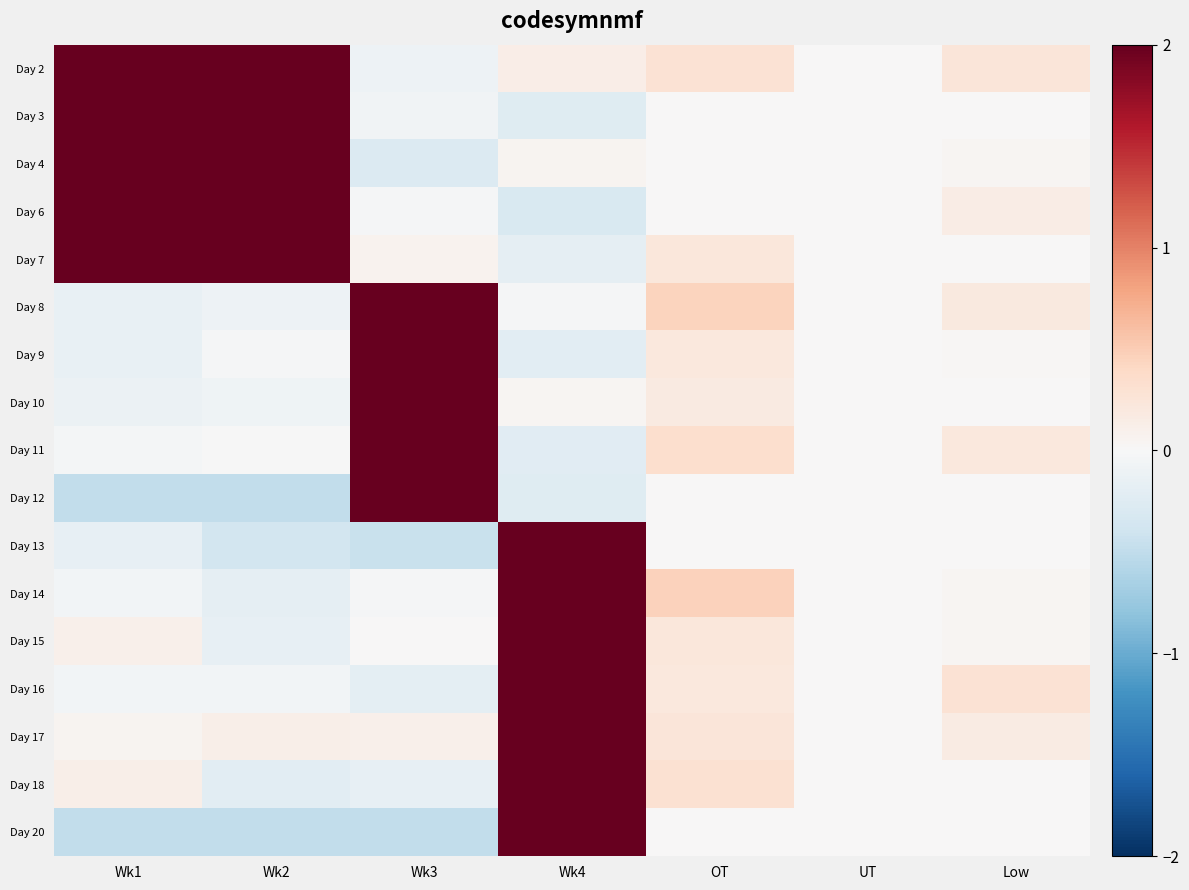

Which has a higher value, UT or Wk4?

Wk4